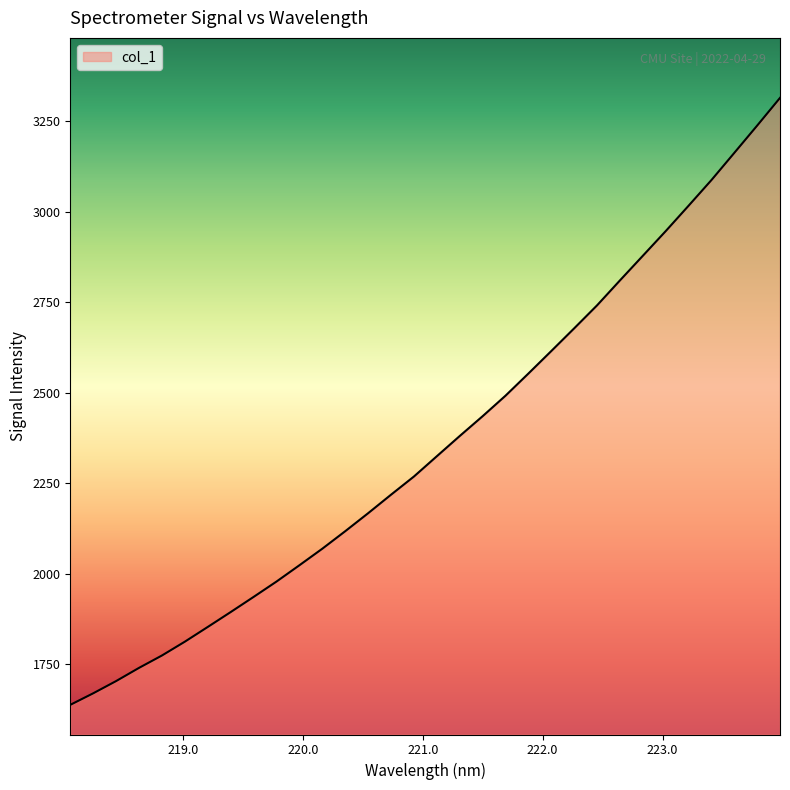

Rank the categories by value from highest to lowest.

223.9802, 223.7895, 223.5987, 223.408, 223.2172, 223.0264, 222.8355, 222.6447, 222.4538, 222.263, 222.0721, 221.8812, 221.6902, 221.4993, 221.3083, 221.1174, 220.9264, 220.7354, 220.5444, 220.3533, 220.1623, 219.9712, 219.7801, 219.589, 219.3979, 219.2067, 219.0156, 218.8244, 218.6332, 218.442, 218.2508, 218.0596